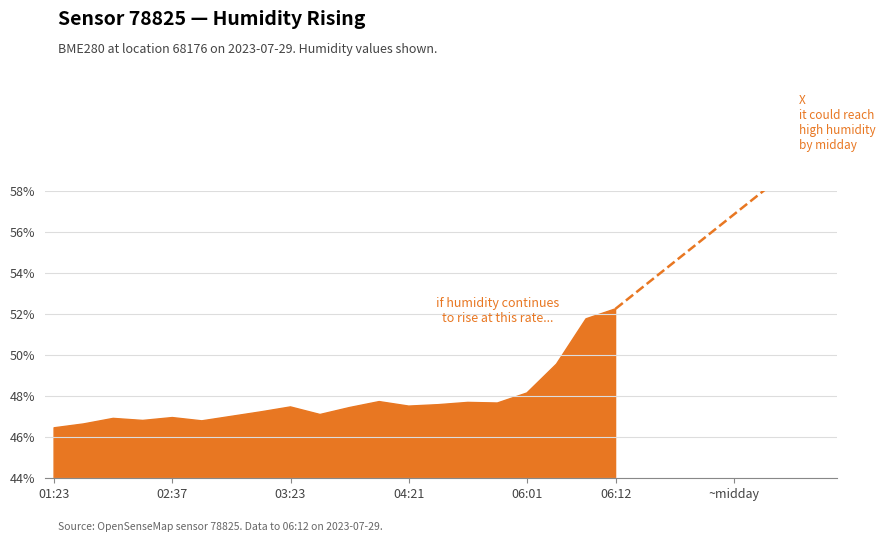

Count the number of categories in the chart.

20